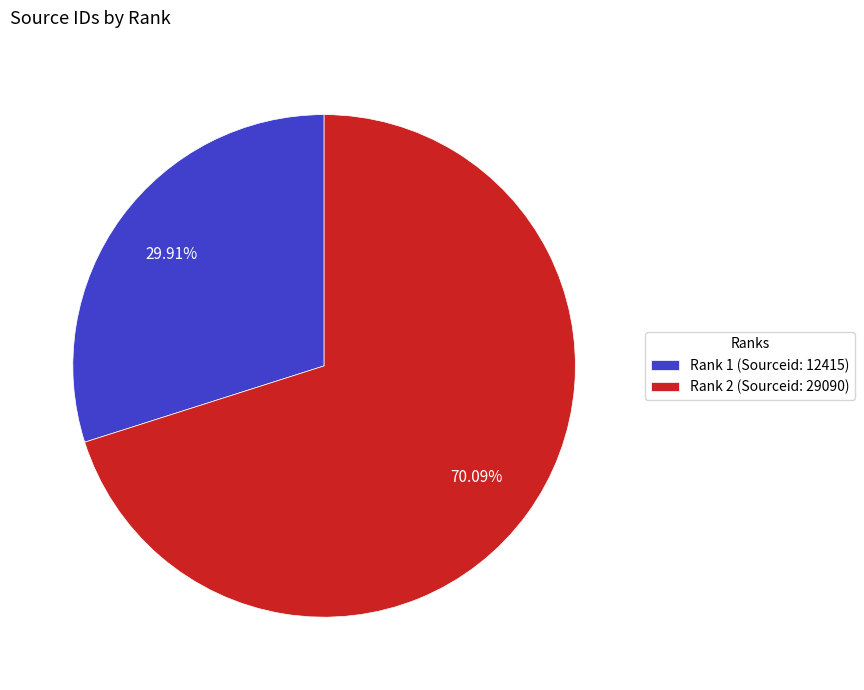

How much of the chart is everything except Rank 1?

70.1%